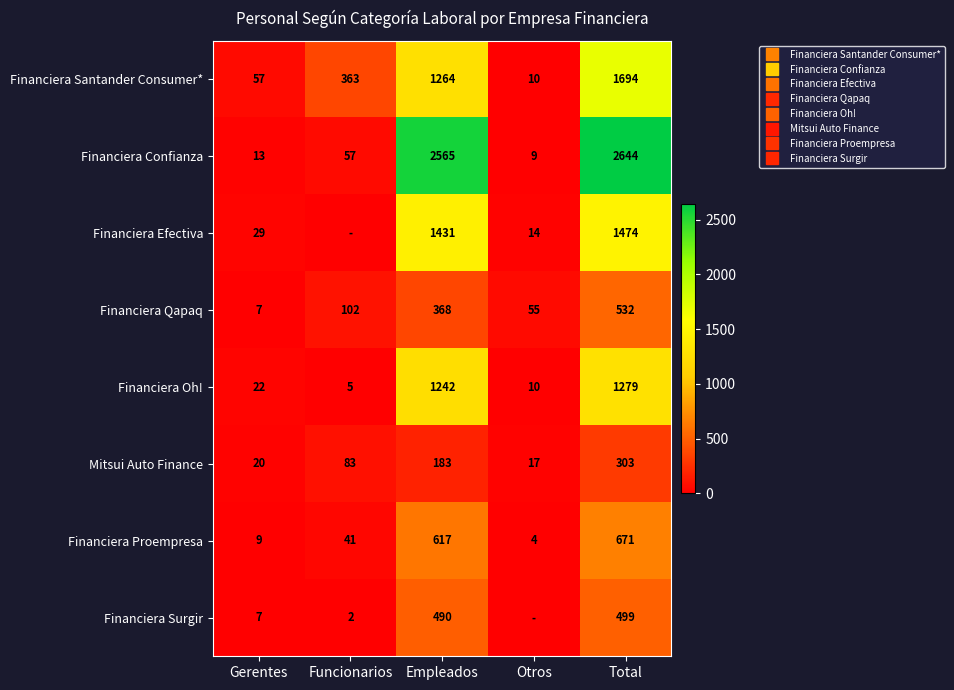

What is the difference between the second highest and minimum values in the Financiera Confianza series?

2556